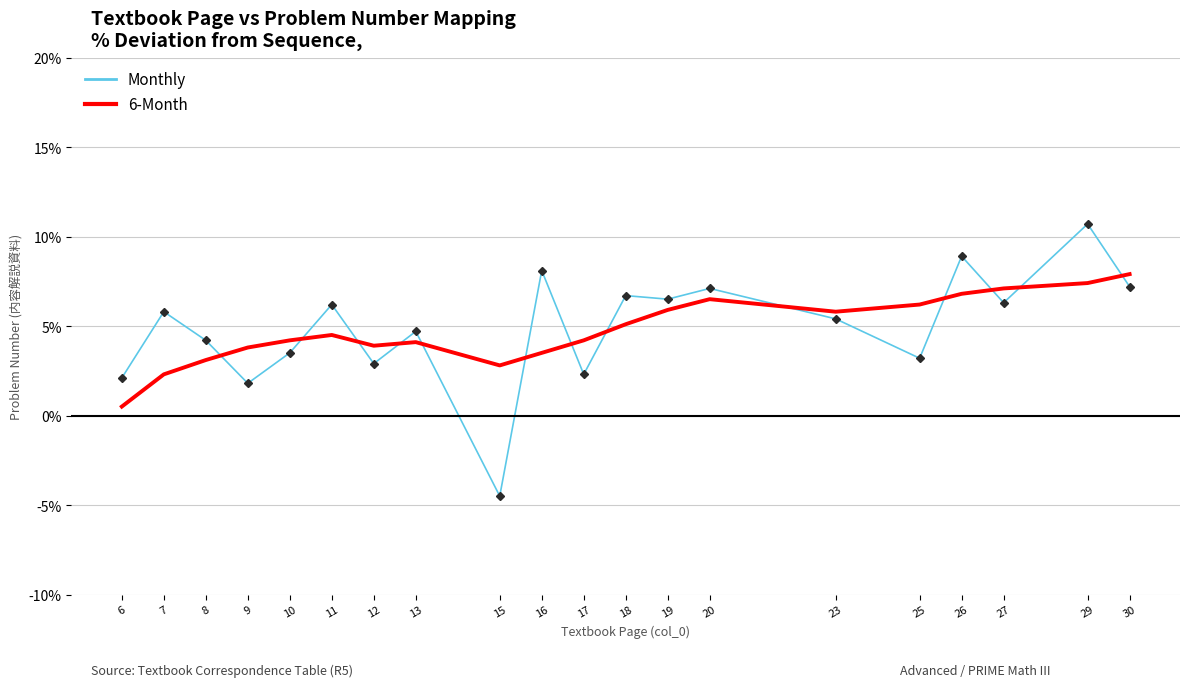

What is the spread (max minus min) of values at 20?

0.6